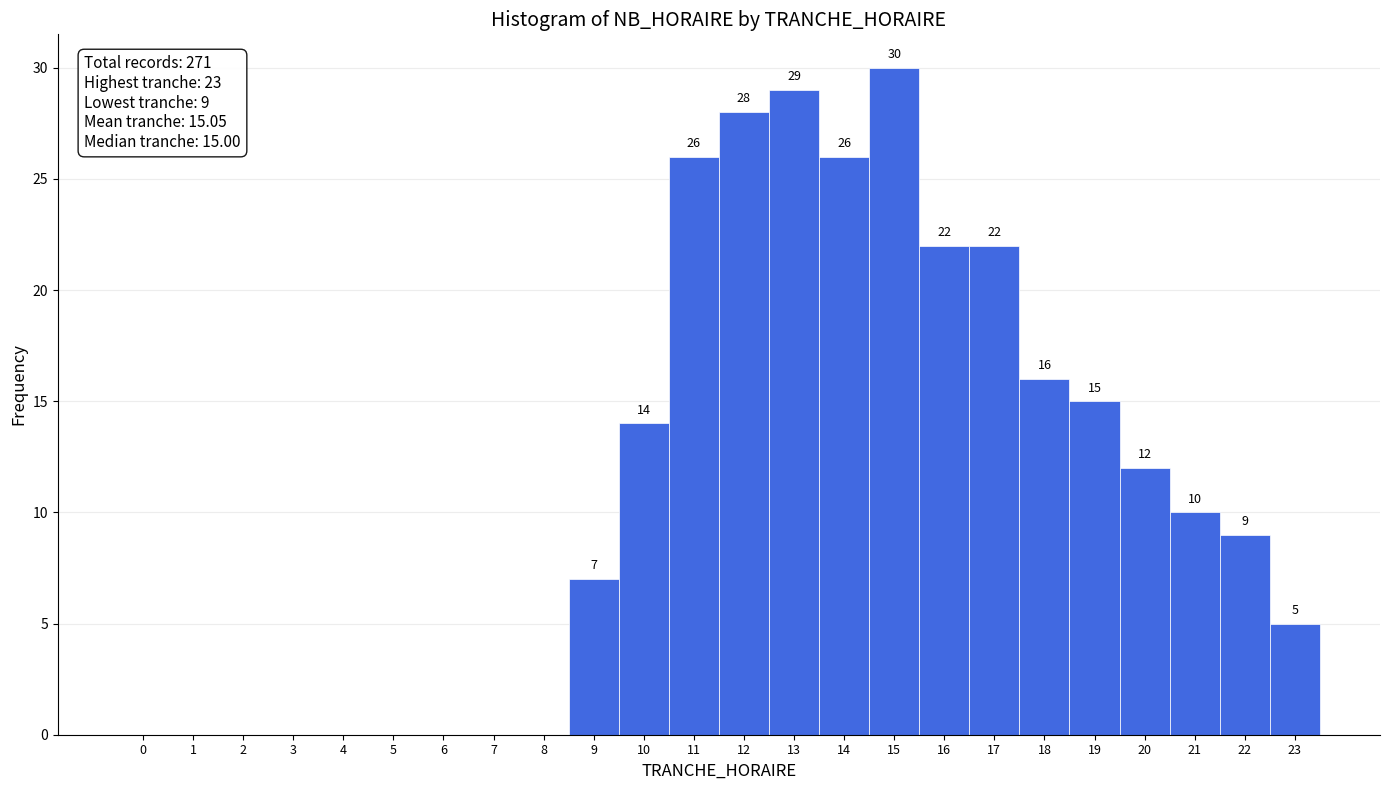

Which range on the x-axis has the tallest bar?

14.5 to 15.5